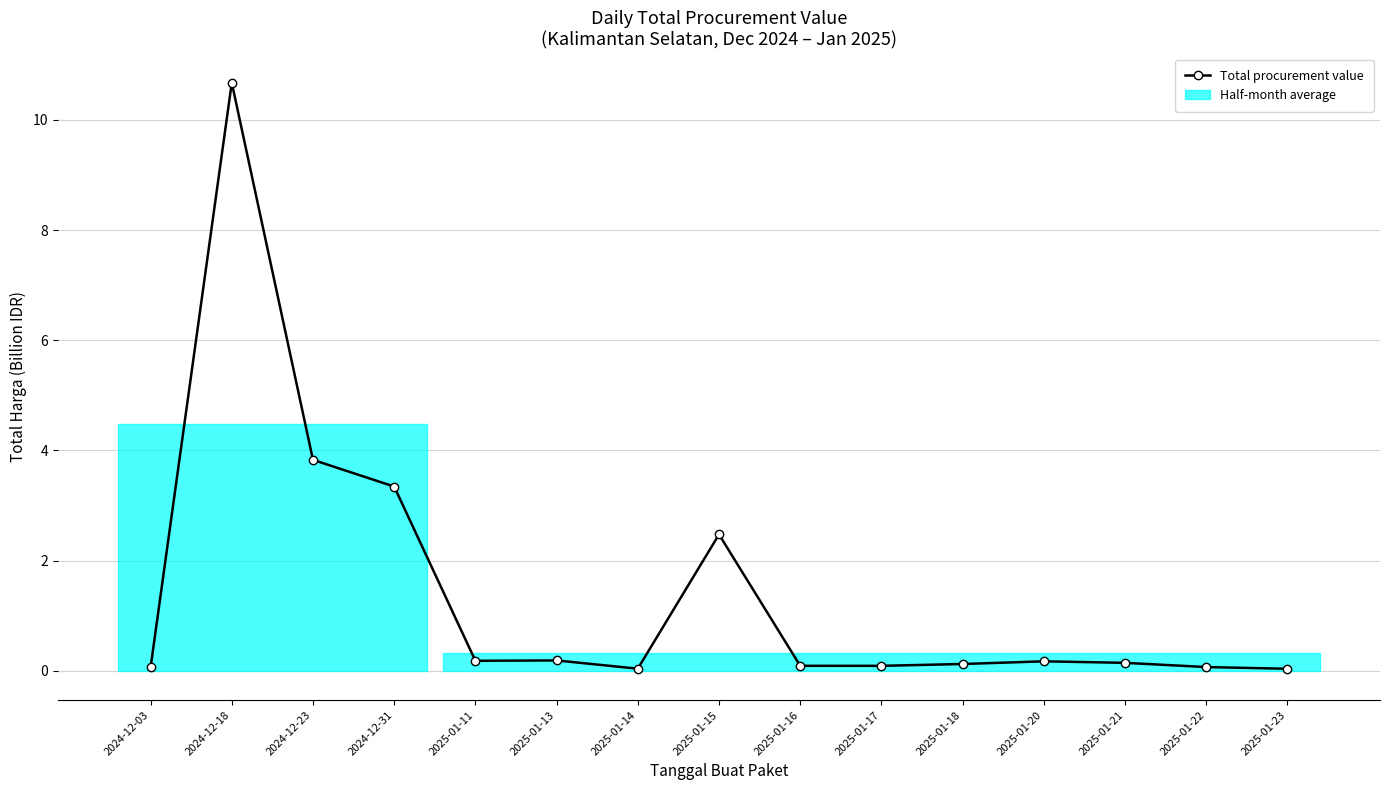

Reading right to left, extract all data points from this chart.

0.0	0.1	0.1	0.2	0.1	0.1	0.1	2.5	0.0	0.2	0.2	3.3	3.8	10.7	0.1